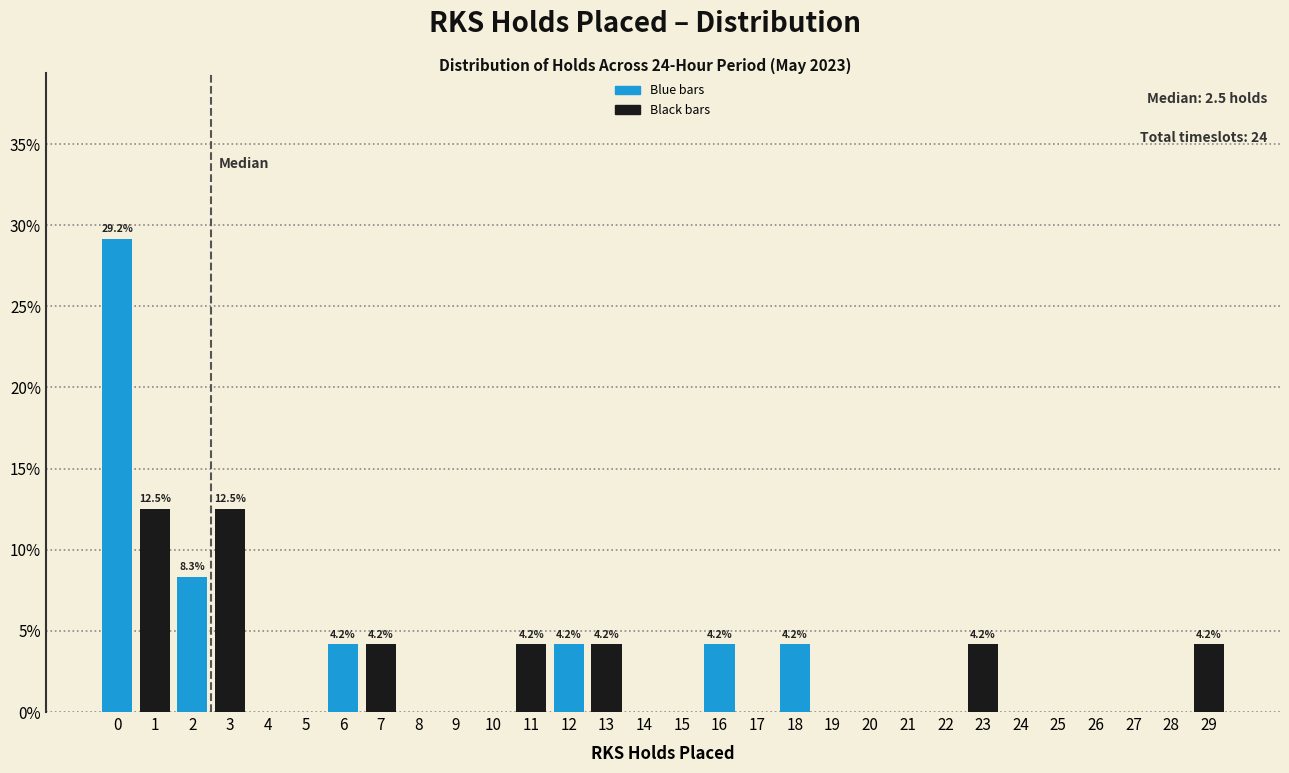

What is the maximum value shown in the chart?

29.2